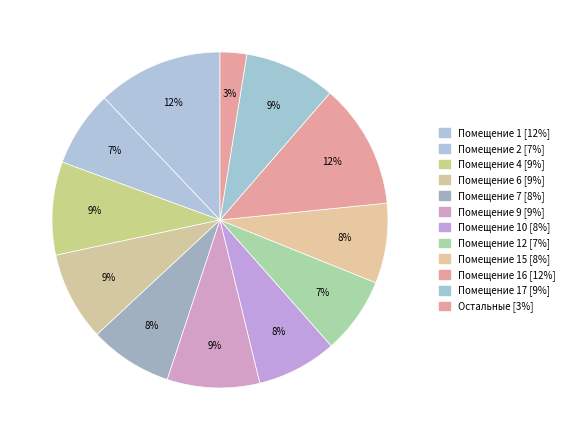

How many slices are in this pie chart?

12